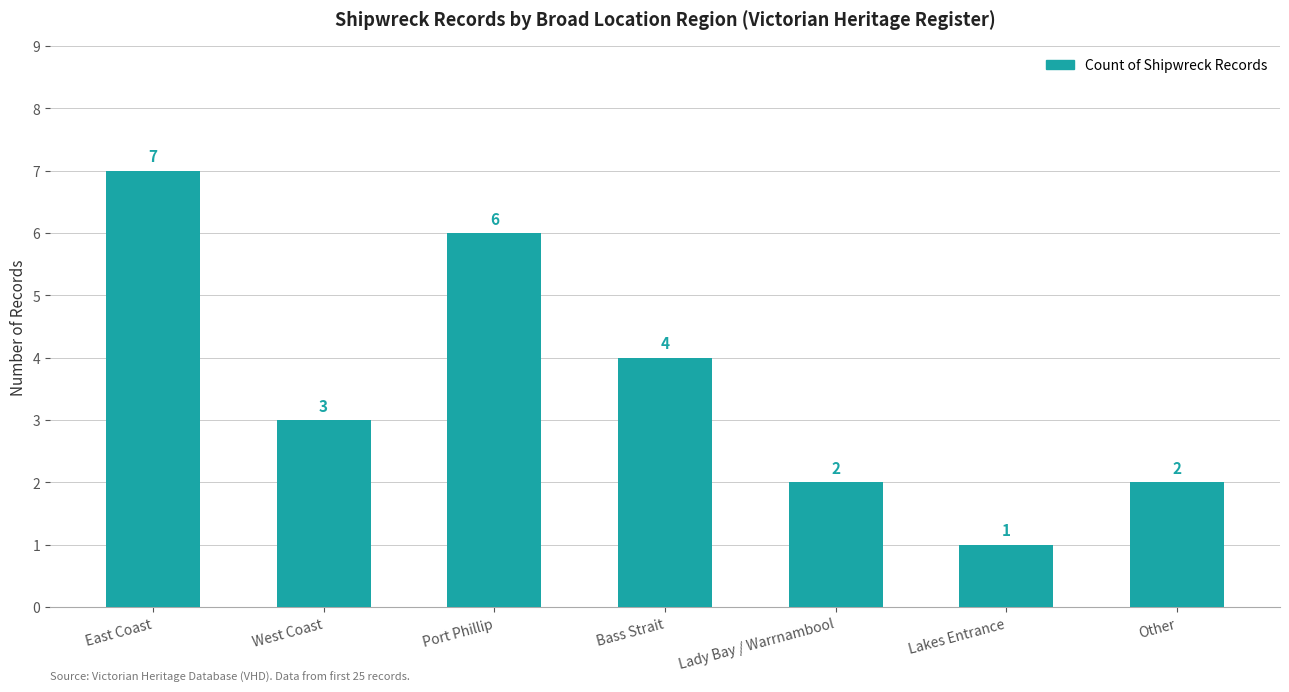

What is the value of the 3rd bar from the left?

6